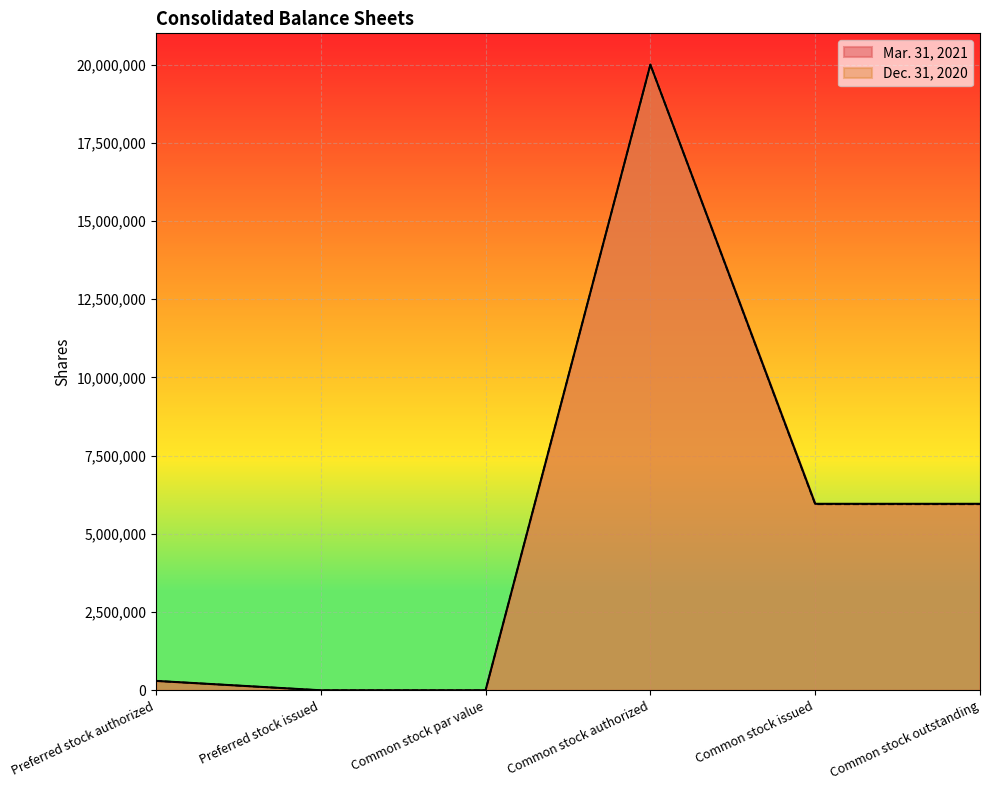

What is the difference between the maximum and minimum values in the Mar. 31, 2021 series?

20000000